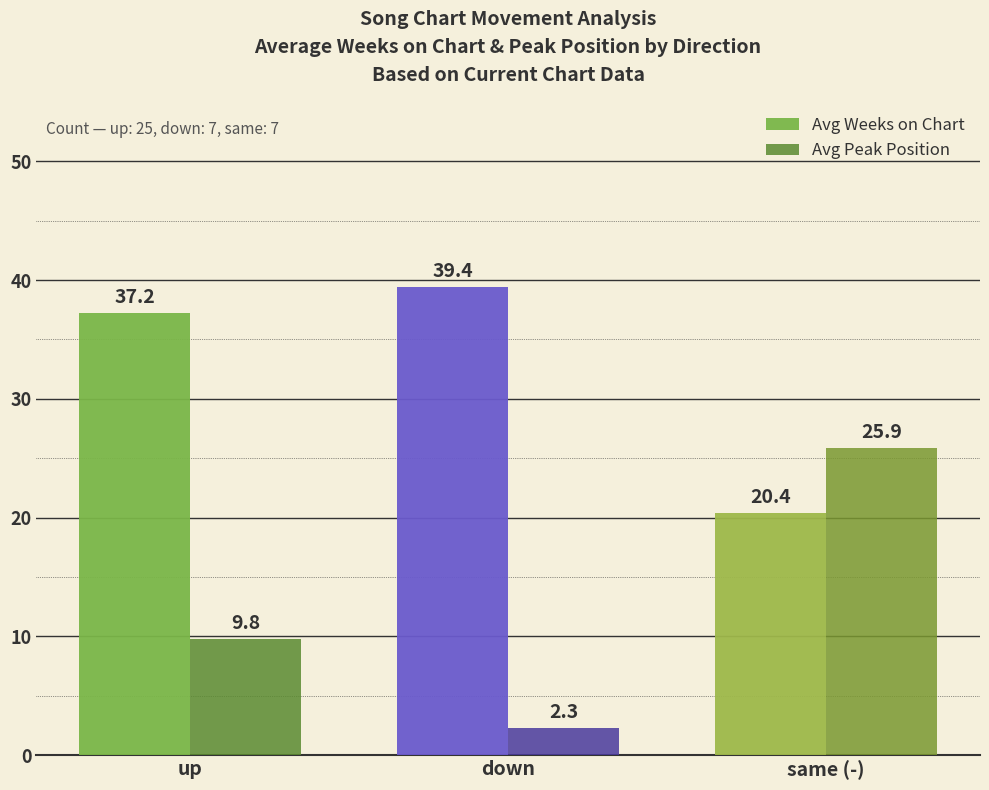

Which series has the largest total across all categories?

Avg Weeks on Chart